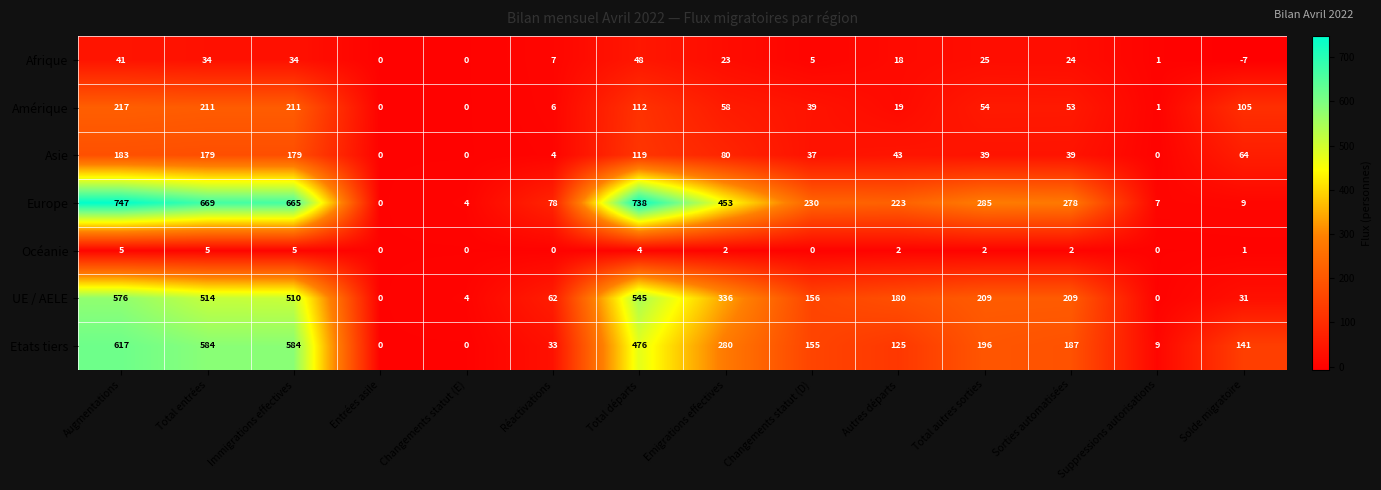

List the series in order of their peak value, highest first.

Europe, Etats tiers, UE / AELE, Amérique, Asie, Afrique, Océanie